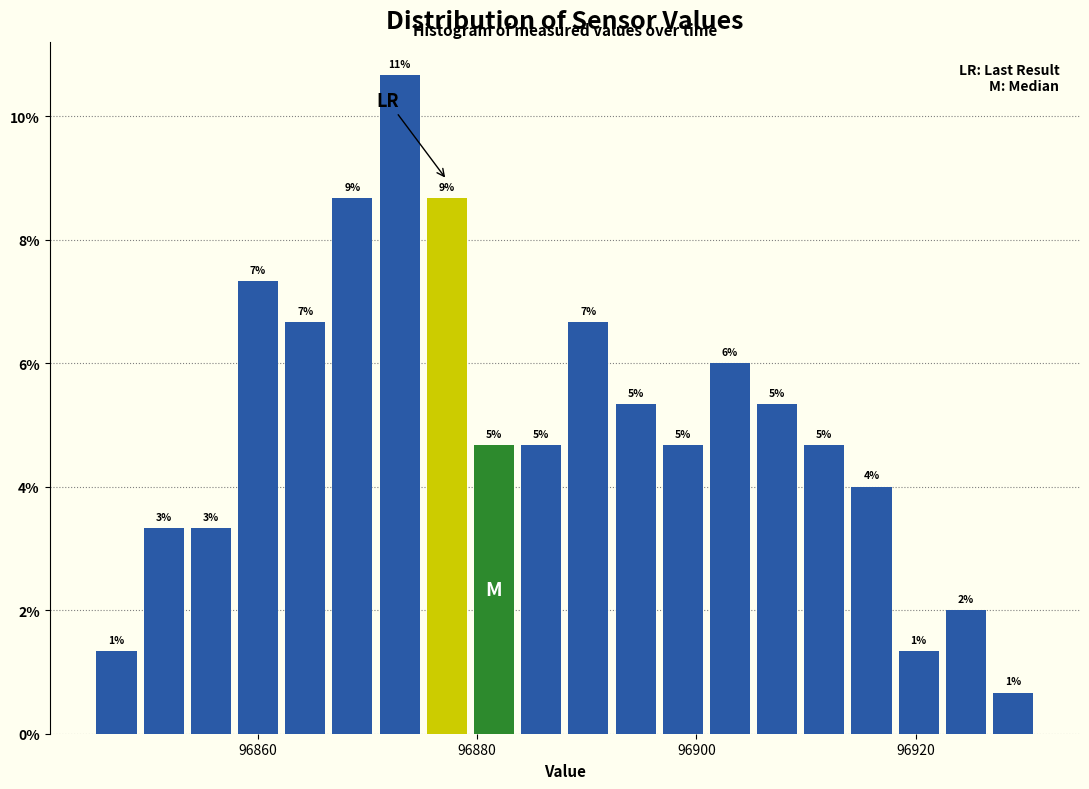

Read against the x-axis, roughly where is the centre of the tallest bar?

96872